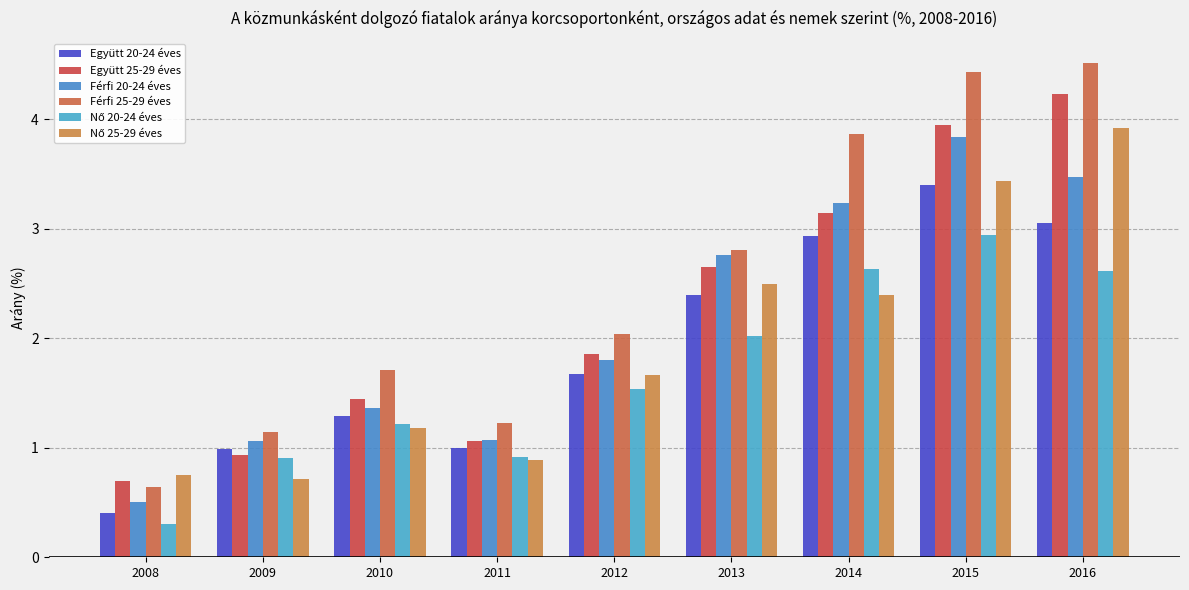

Which series changed the most between 2014 and 2016?

Nő 25-29 éves